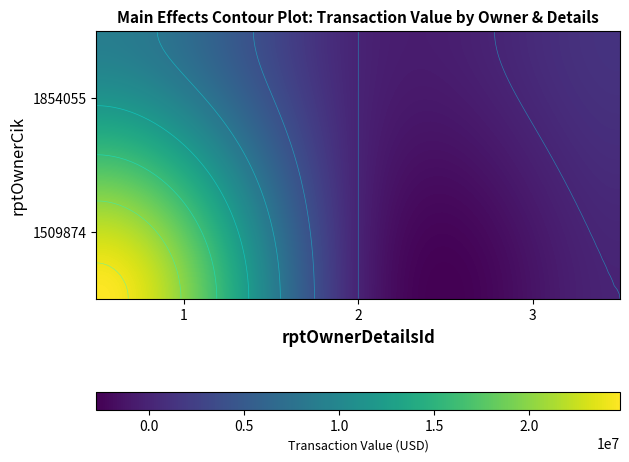

What is the total value across all series at 1?

33766489